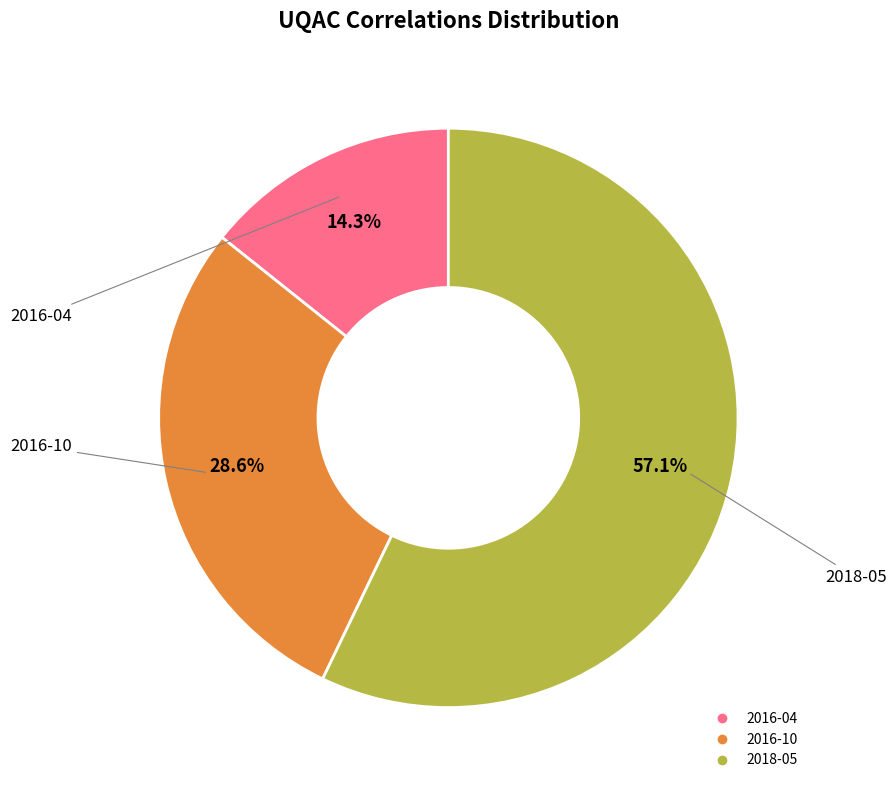

Which has a higher value, 2016-04 or 2018-05?

2018-05